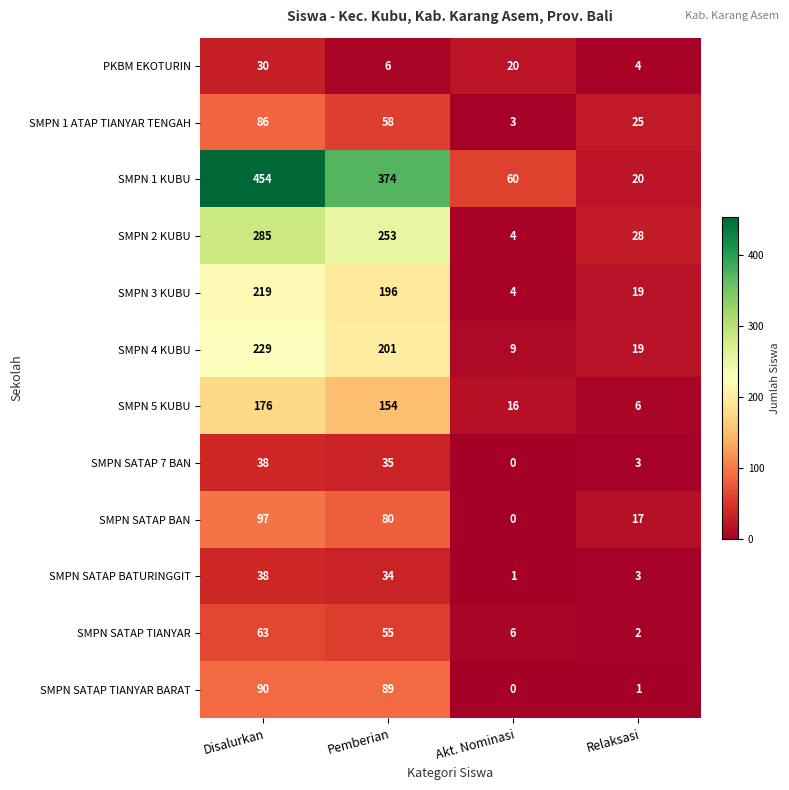

What is the highest value of the SMPN 4 KUBU series?

229